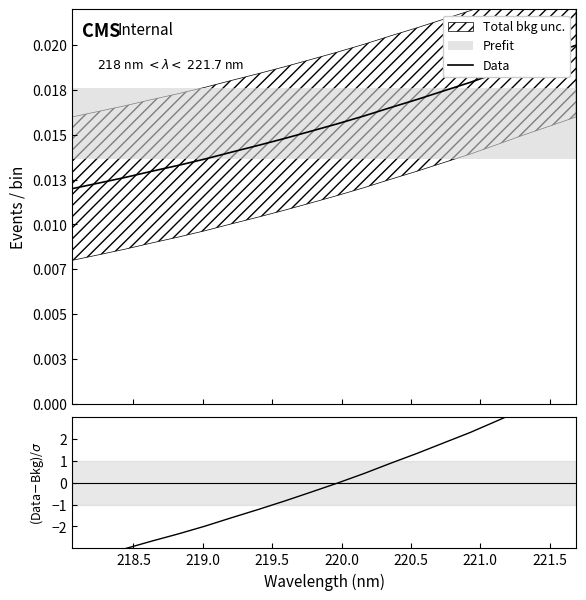

Does the chart display data point markers on the line(s)?

No